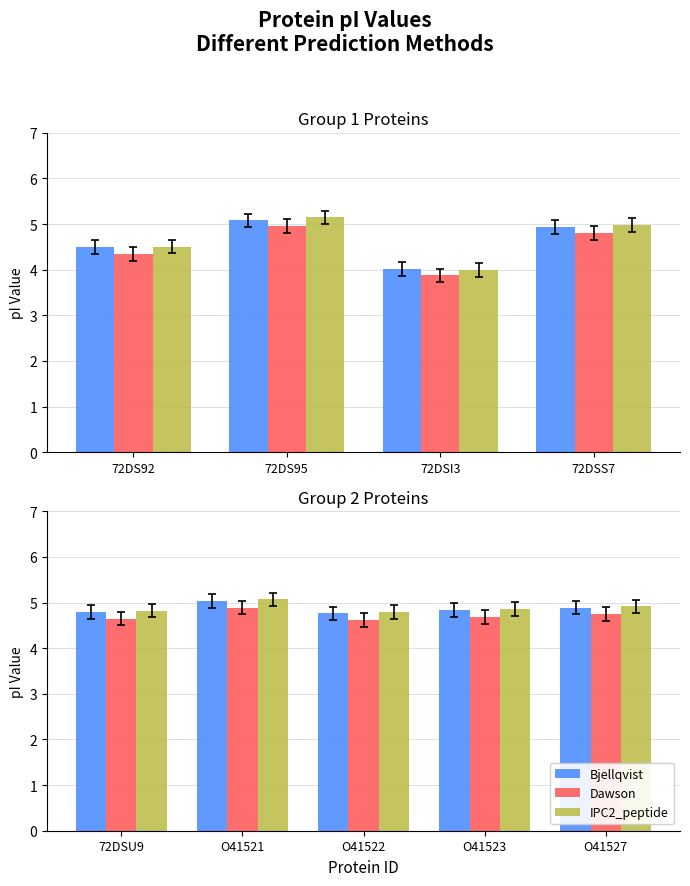

Which series has the largest range (max minus min)?

IPC2_peptide